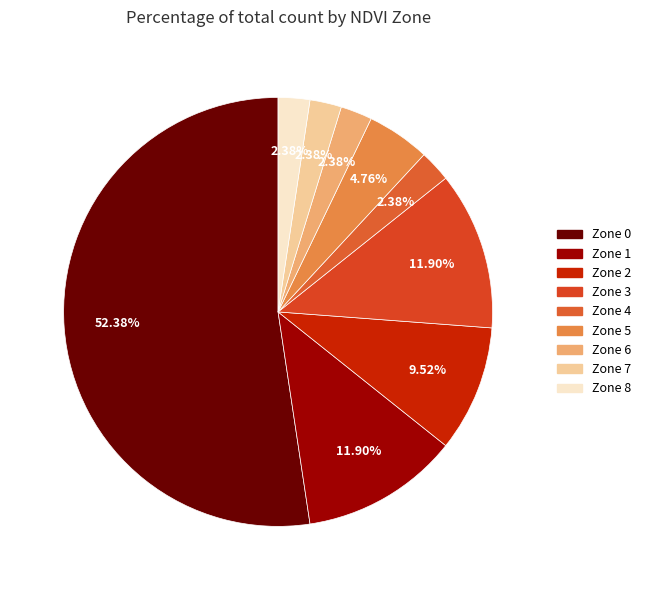

True or false: Zone 7 accounts for 2% of the total.

True